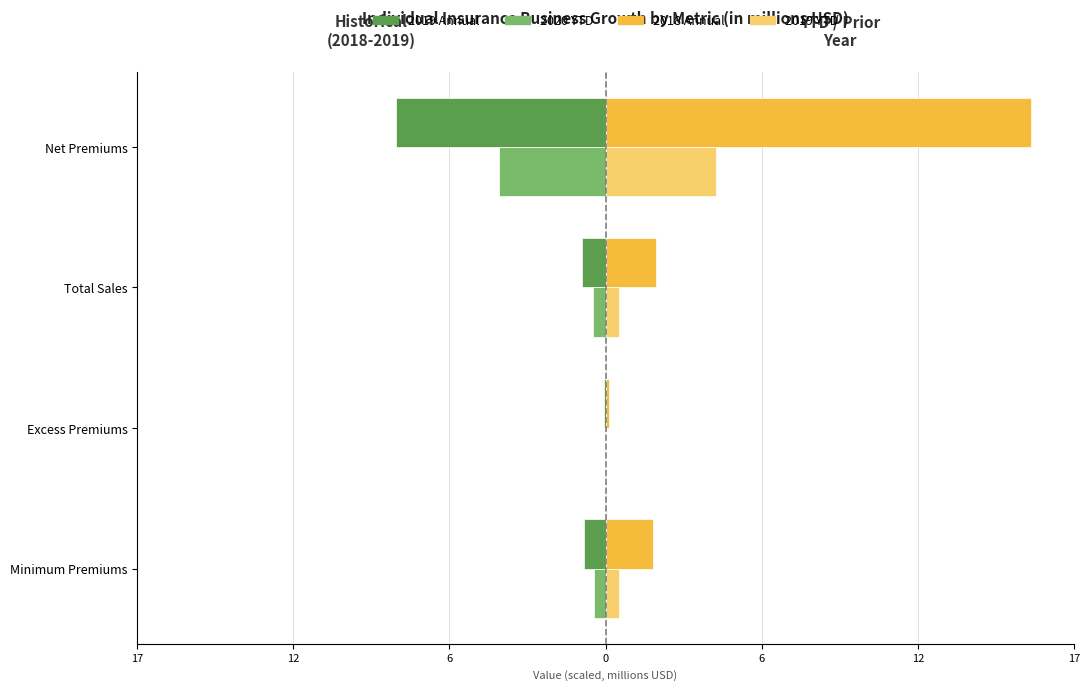

What are all the series names shown in the legend?

2019 Annual, 2020 YTD, 2018 Annual, 2019 YTD